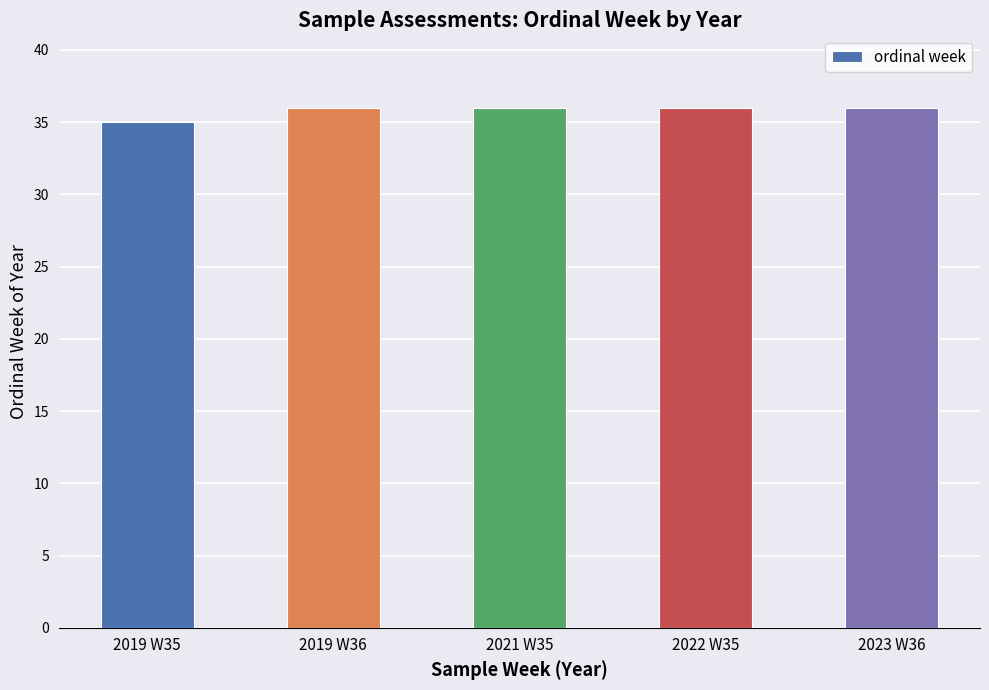

What is the ratio of the value at 2023 W36 to the value at 2019 W35?

1.0